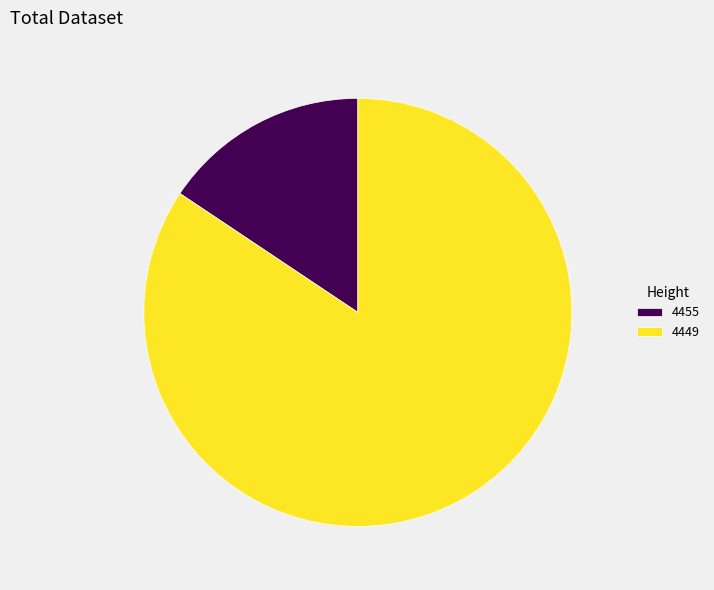

Is 4455 the majority of the pie?

No